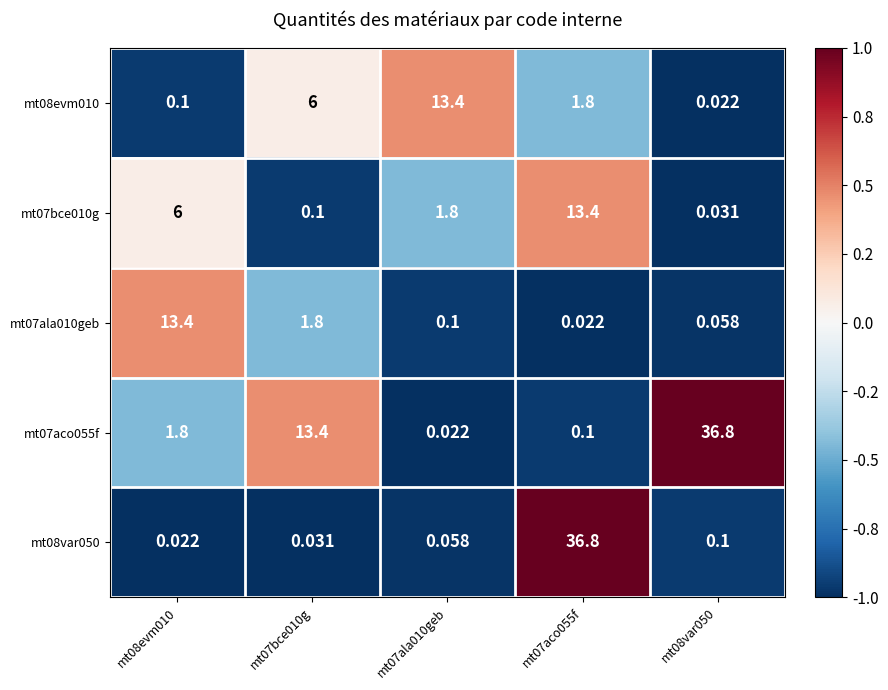

How many data points does each series have?

5